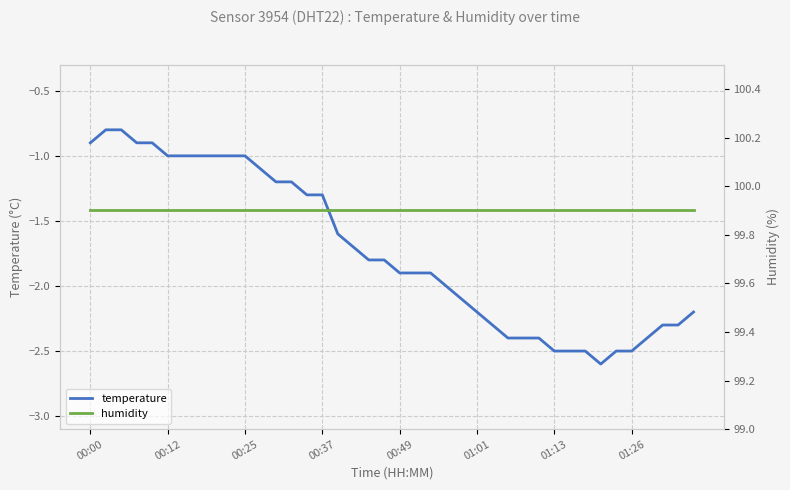

What is the difference between the maximum and minimum values in the temperature series?

1.8